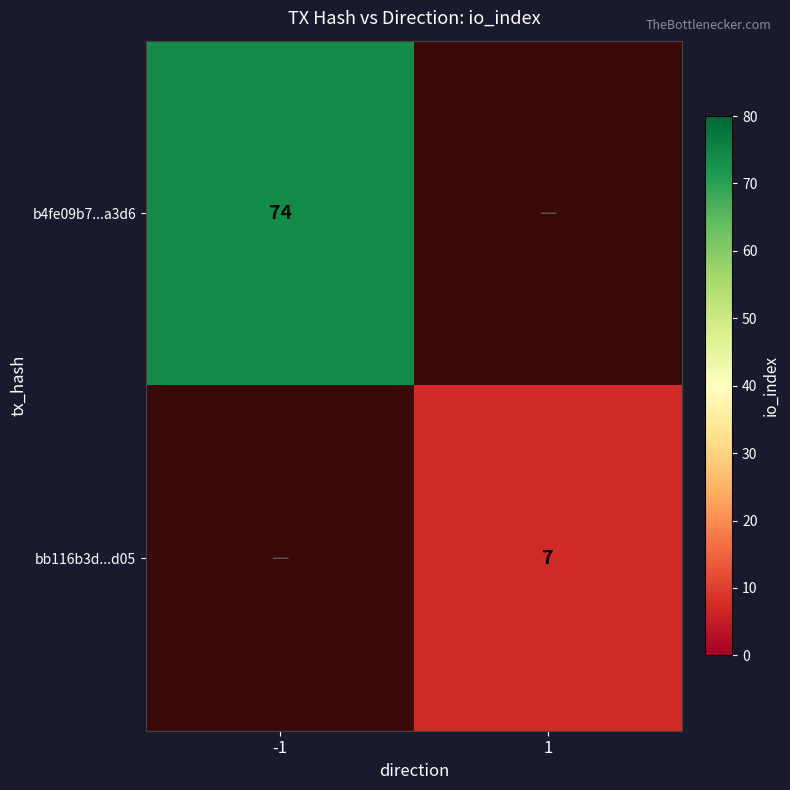

What is the maximum value shown in the chart?

74.0